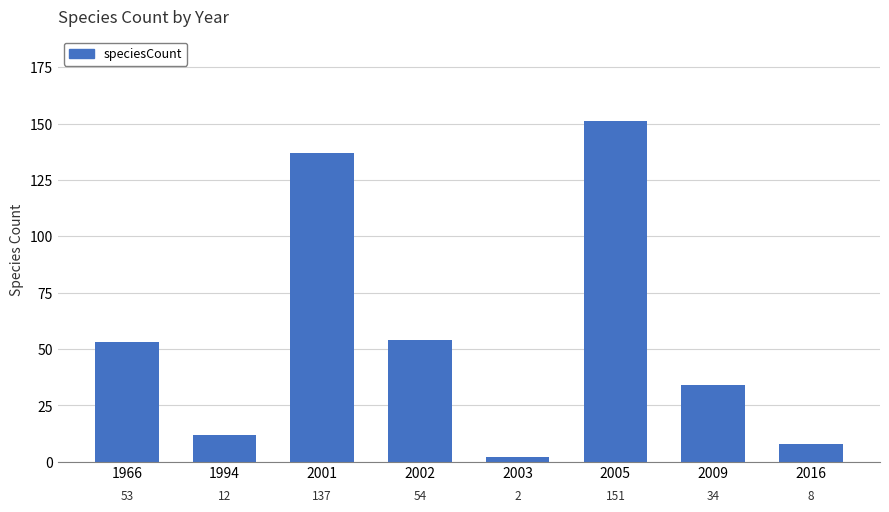

List the labels in order of value, smallest first.

2003, 2016, 1994, 2009, 1966, 2002, 2001, 2005